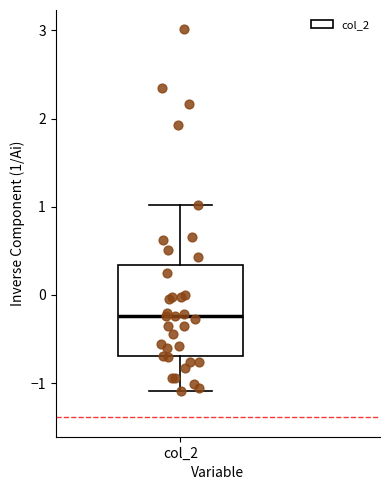

Transcribe this box plot: give where the median line is, the range the box spans, and where the two whiskers end, as read against the y-axis. The values are not printed on the chart, so give them approximately, as read against the axis.

median -0.2, box -0.7 to 0.3, whiskers -1.1 to 1.0